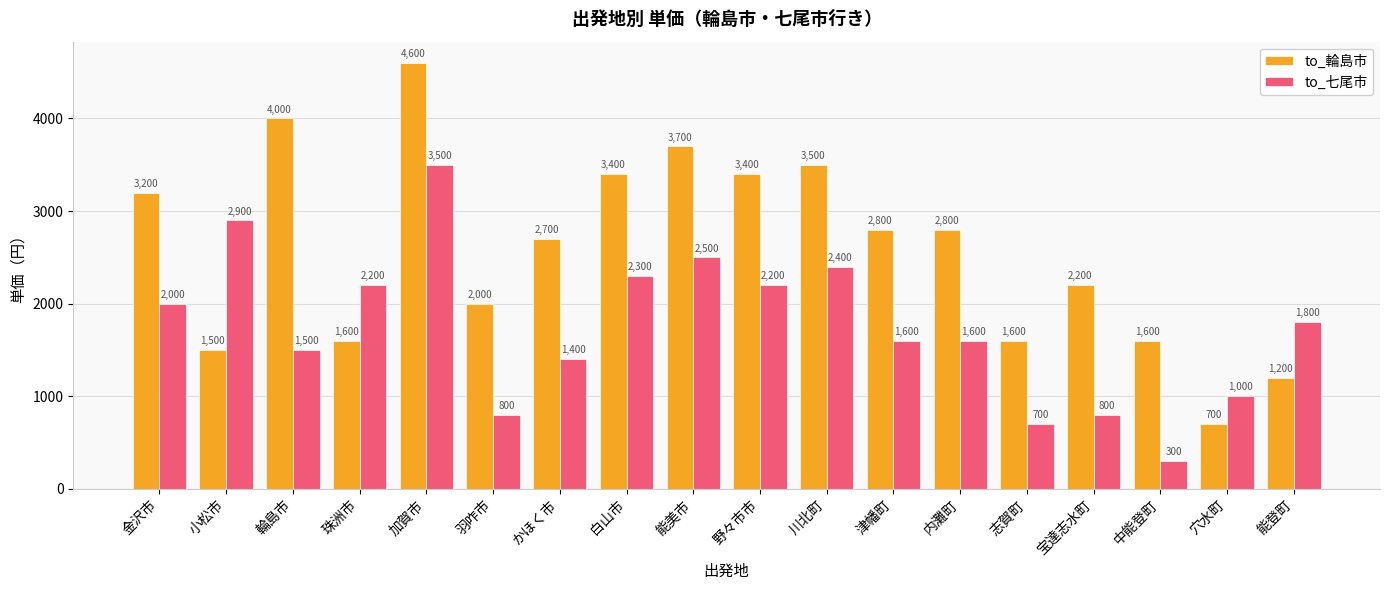

Rank the series by their average value, from highest to lowest.

to_輪島市, to_七尾市